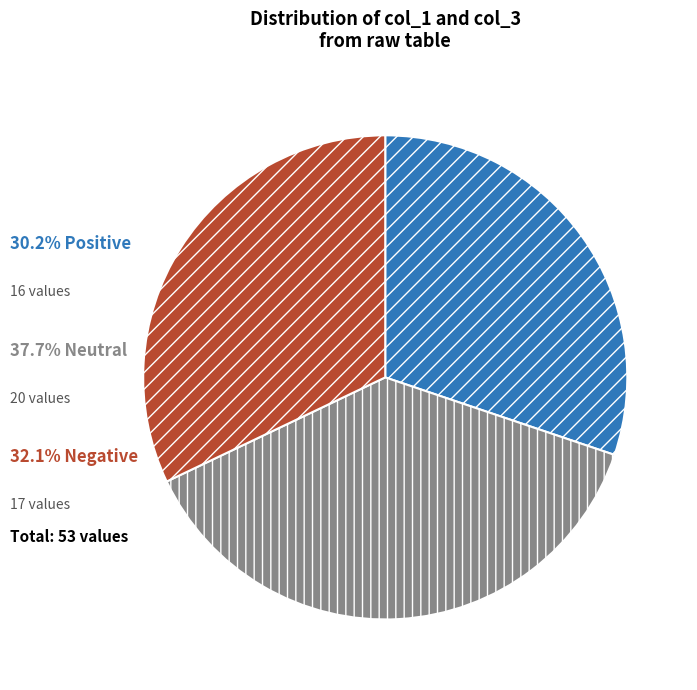

Is there any slice that represents more than half of the pie?

No